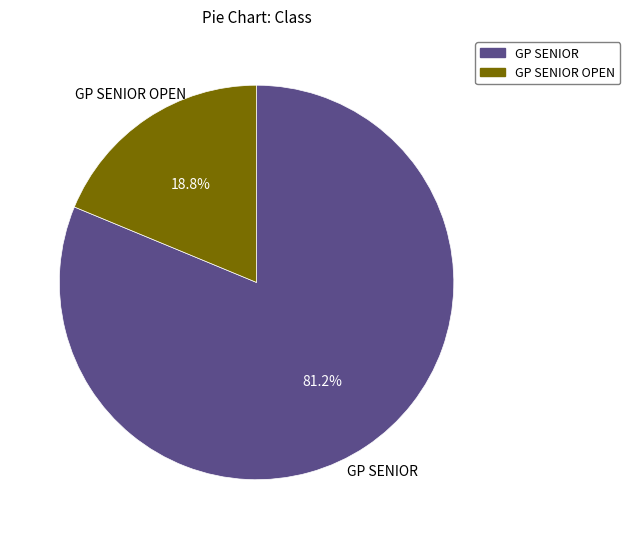

Rank the categories by value from lowest to highest.

GP SENIOR OPEN, GP SENIOR